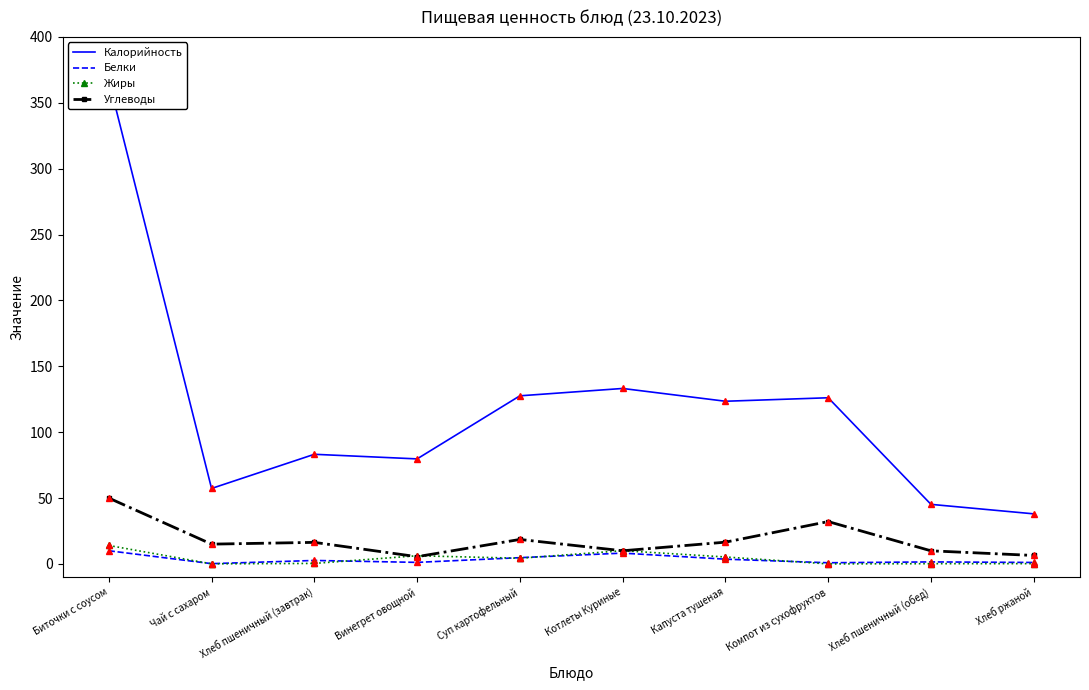

Between Биточки с соусом and Хлеб пшеничный (завтрак), which series saw the biggest shift?

Калорийность